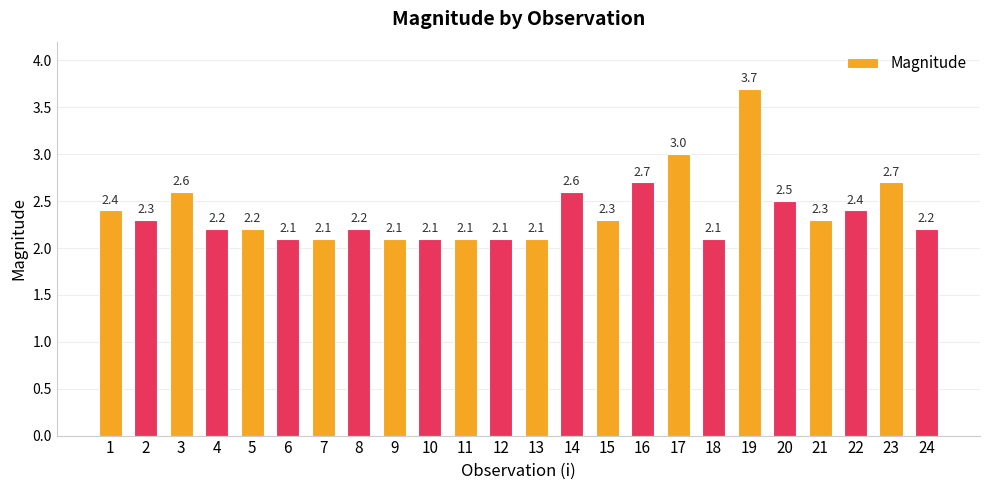

Reading left to right, transcribe all the data shown in this chart.

2.4	2.3	2.6	2.2	2.2	2.1	2.1	2.2	2.1	2.1	2.1	2.1	2.1	2.6	2.3	2.7	3.0	2.1	3.7	2.5	2.3	2.4	2.7	2.2